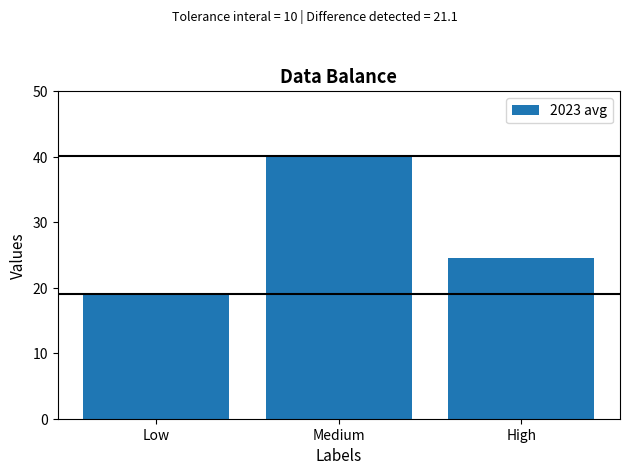

What is the maximum value shown in the chart?

40.1